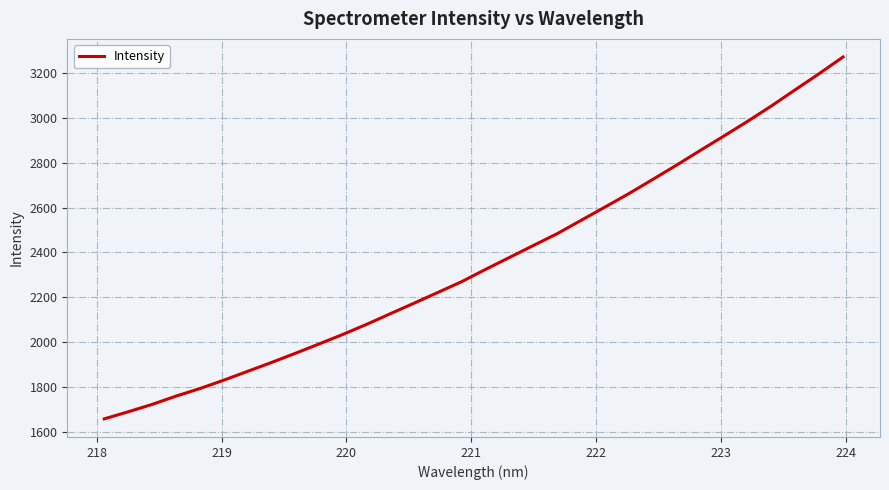

What is the greatest value displayed?

3271.7